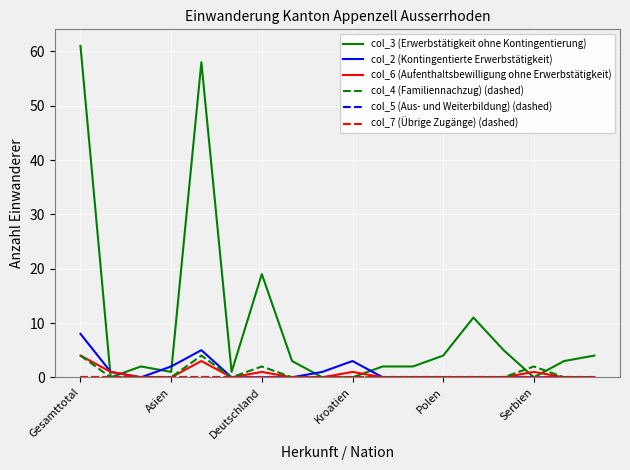

Does the chart display data point markers on the line(s)?

No